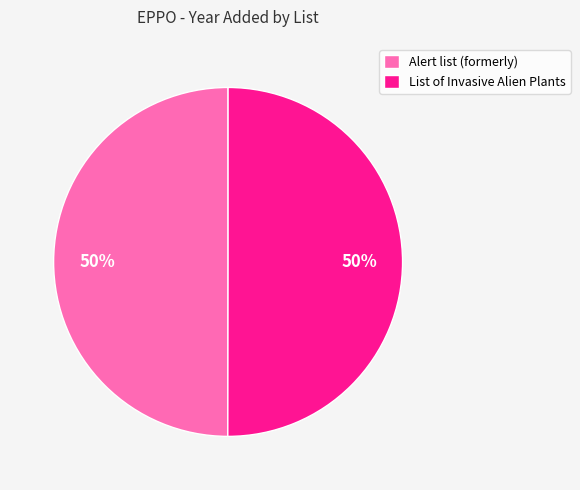

What is the ratio of the value at Alert list (formerly) to the value at List of Invasive Alien Plants?

1.0